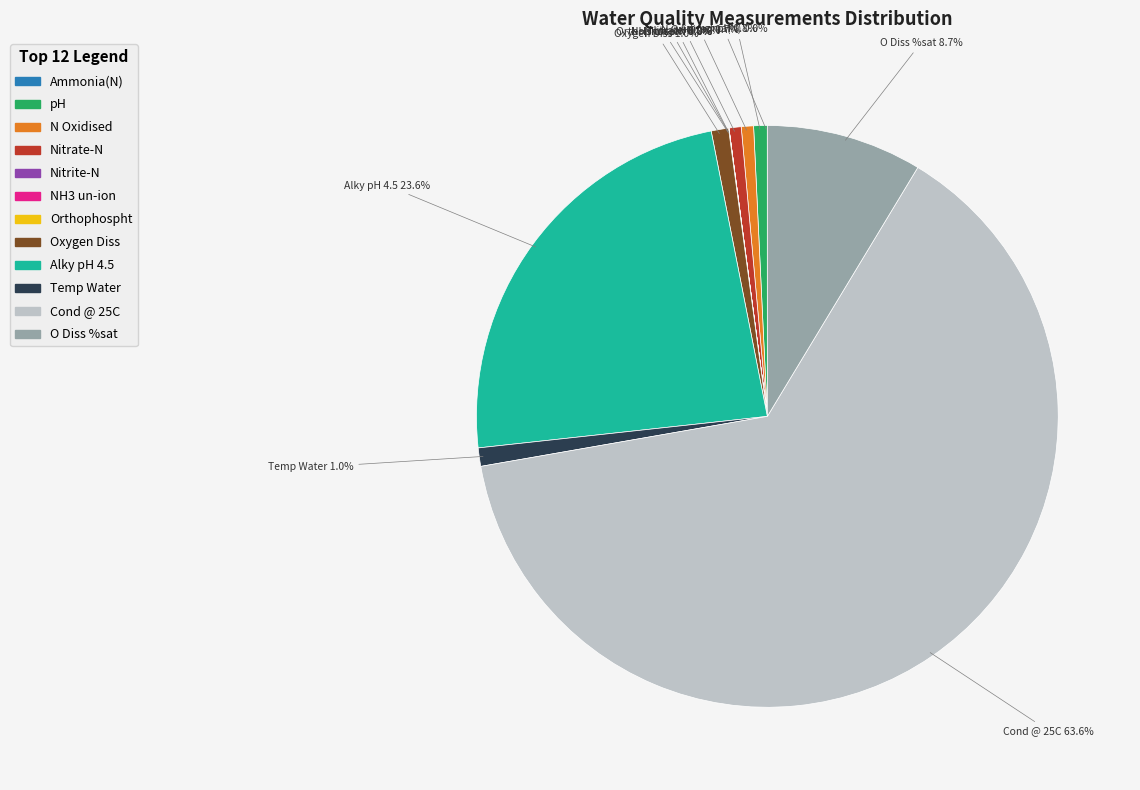

Does Temp Water account for over 50% of the chart?

No